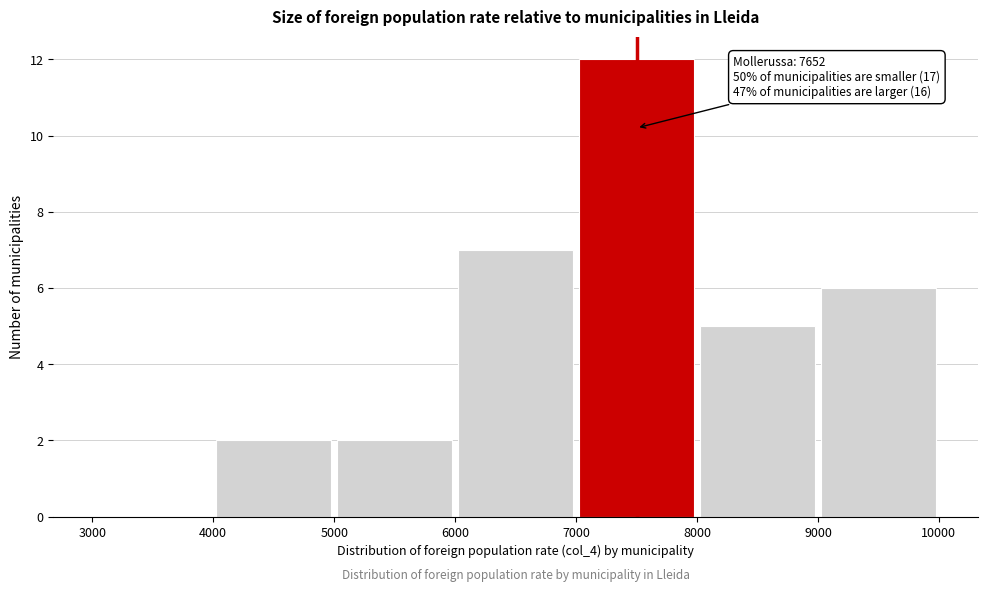

Over which range of the x-axis is the bar tallest?

7000 to 8000